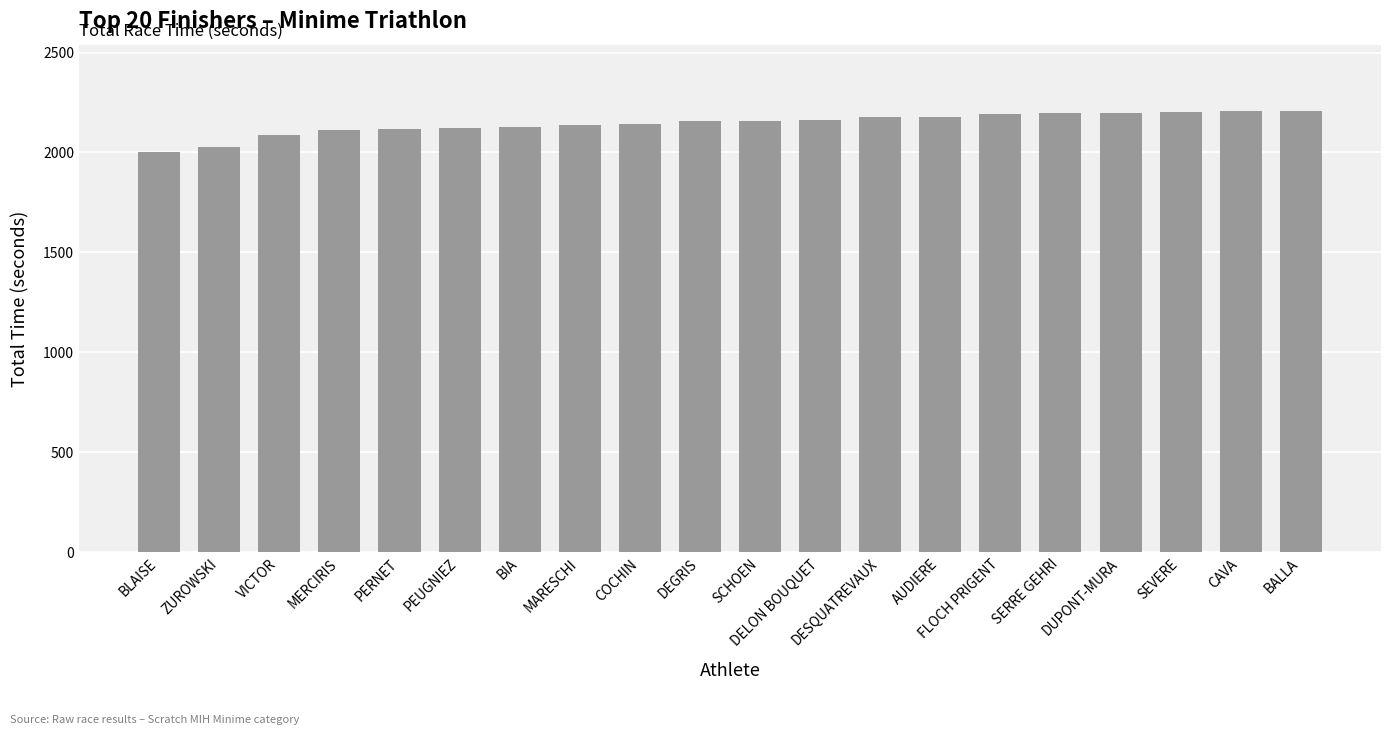

The value at MERCIRIS is 2111. True or false?

True